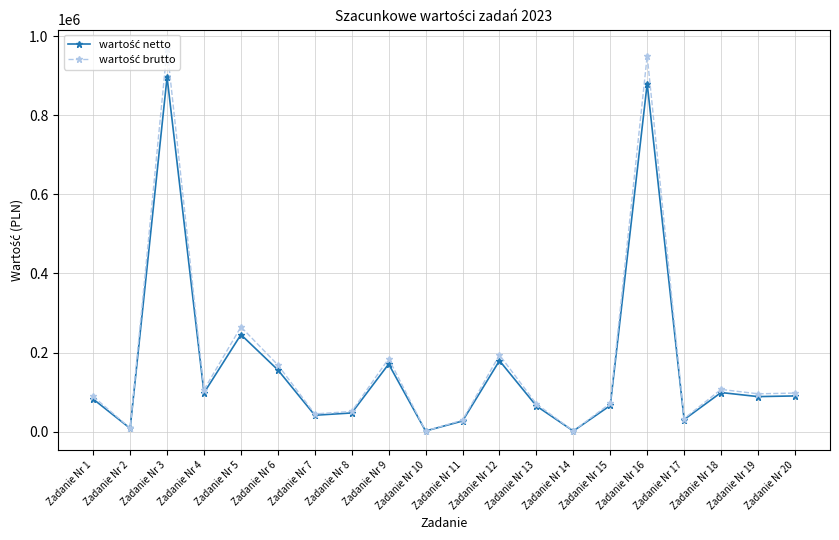

What is the maximum value shown in the chart?

968467.5